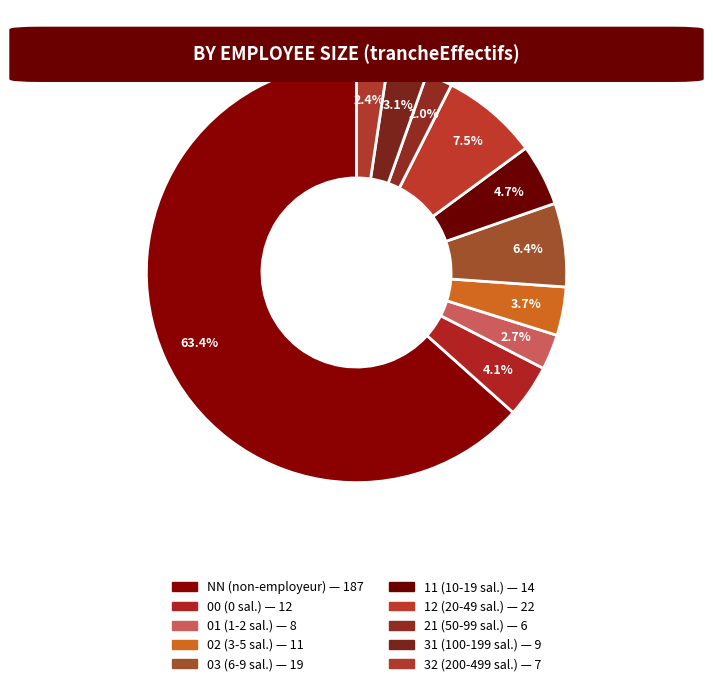

Approximately how many times larger is the value at 01 compared to 11?

0.6